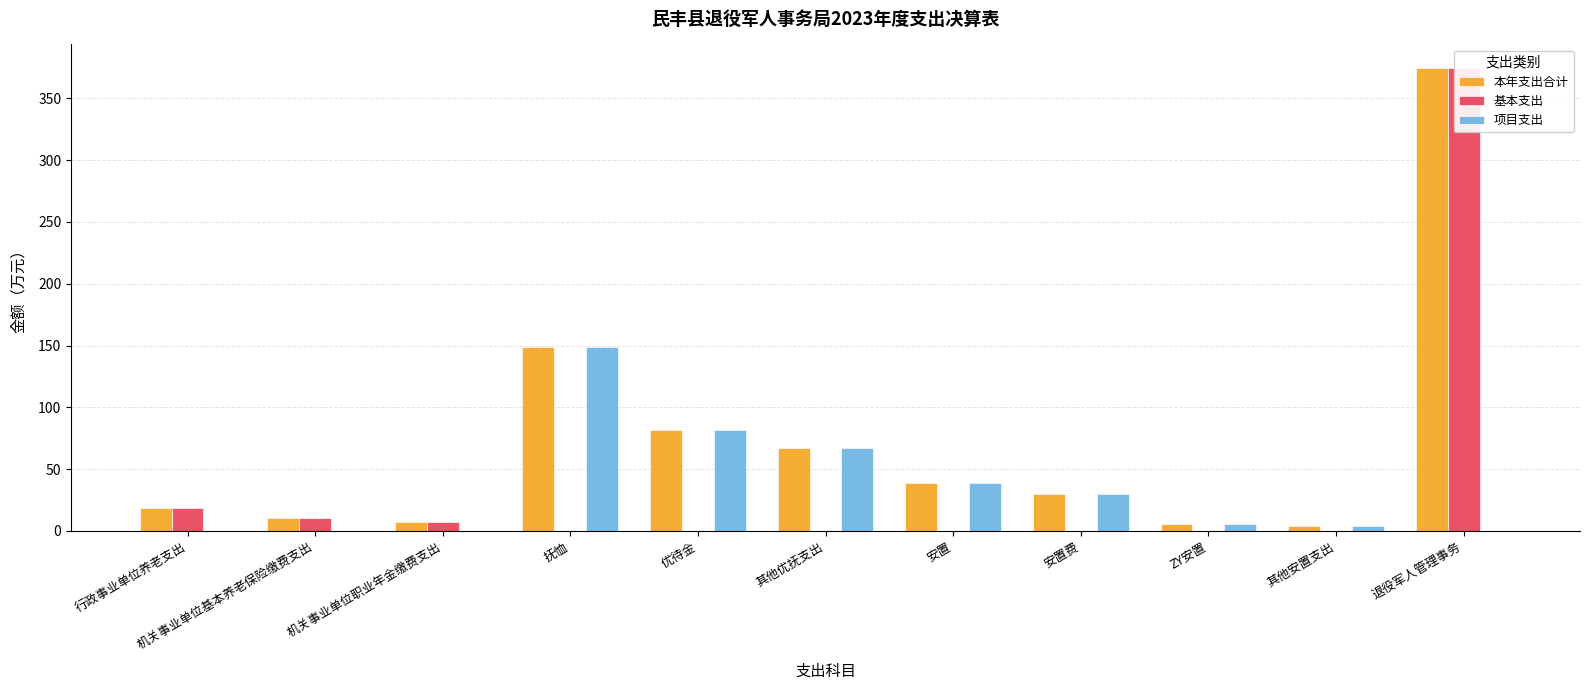

What is the sum of the 项目支出 values at 行政事业单位养老支出 and 安置?

38.7